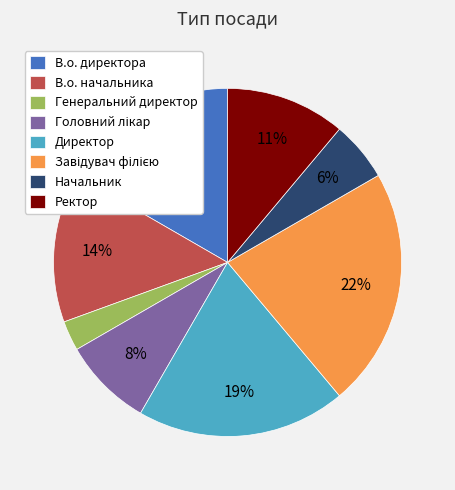

How many slices are in this pie chart?

8